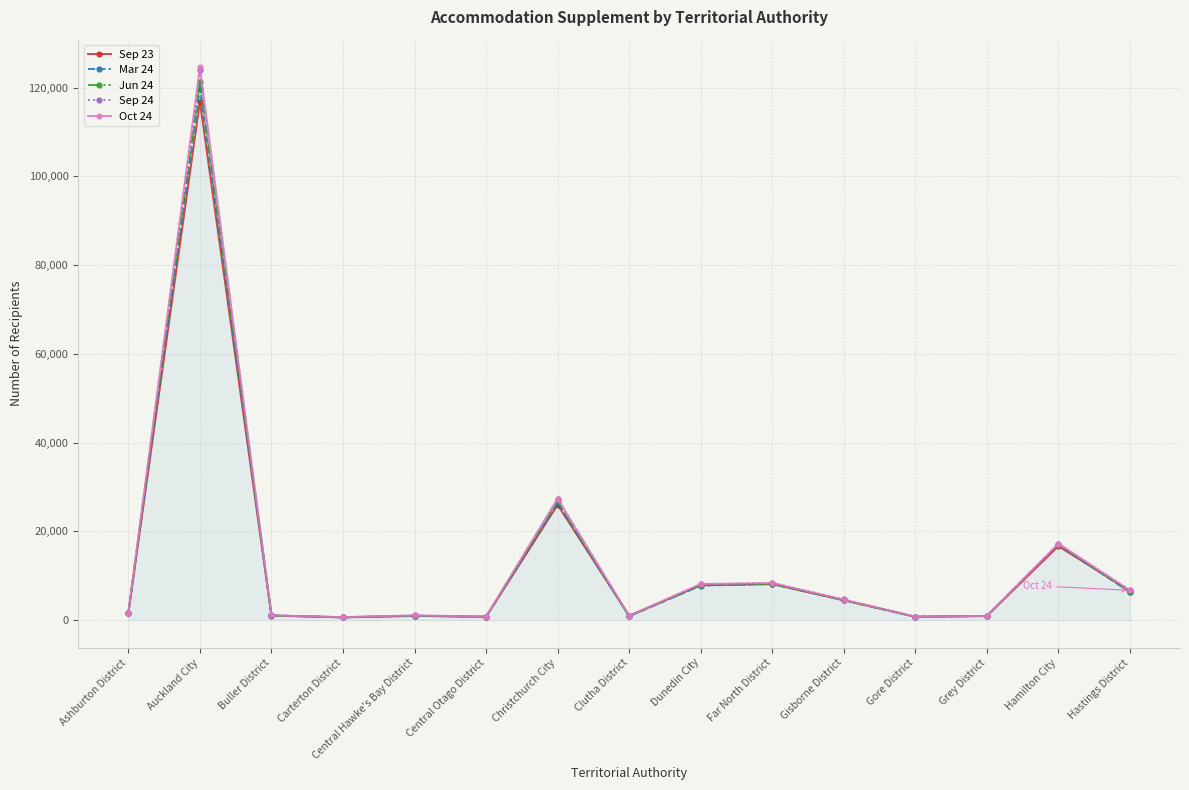

What is the smallest value displayed?

600